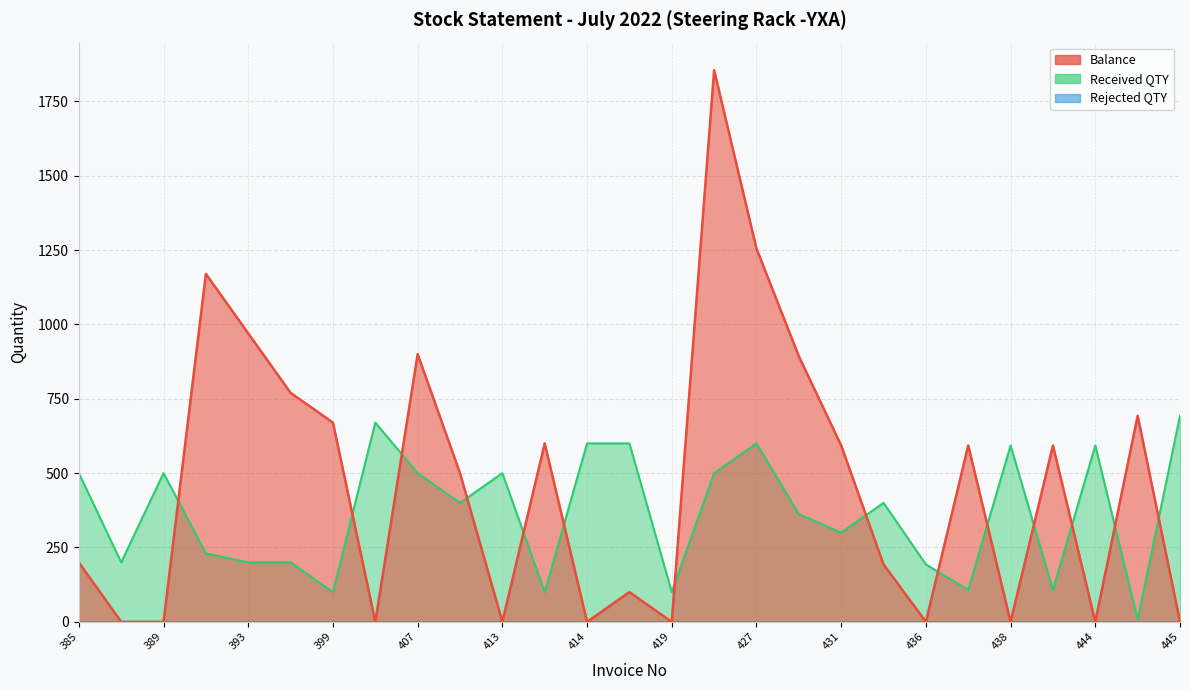

Rank the categories by Balance value from highest to lowest.

15, 16, 399, 407, 427, 17, 413, 25, 414, 438, 18, 21, 23, 431, 385, 19, 445, 389, 393, 419, 436, 444, 14, 20, 22, 24, 26